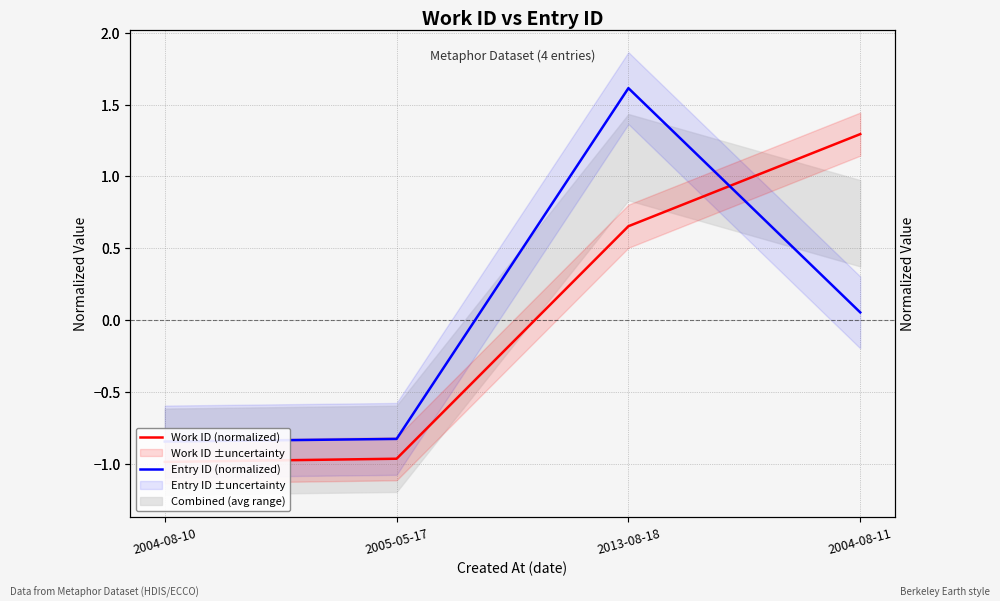

What is the value of the Work ID (normalized) point at the 3rd from the left?

0.7